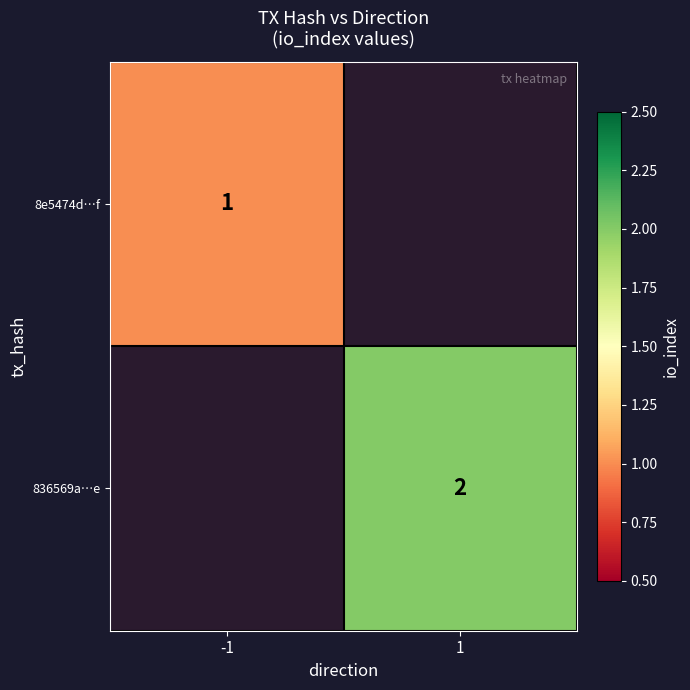

Is the value of 8e5474d…f at -1 greater than the value of 836569a…e at 1?

No